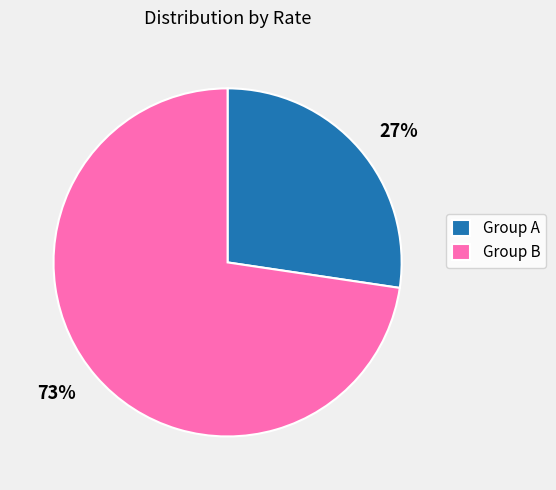

Combined, do 73% and 27% account for over 50%?

Yes